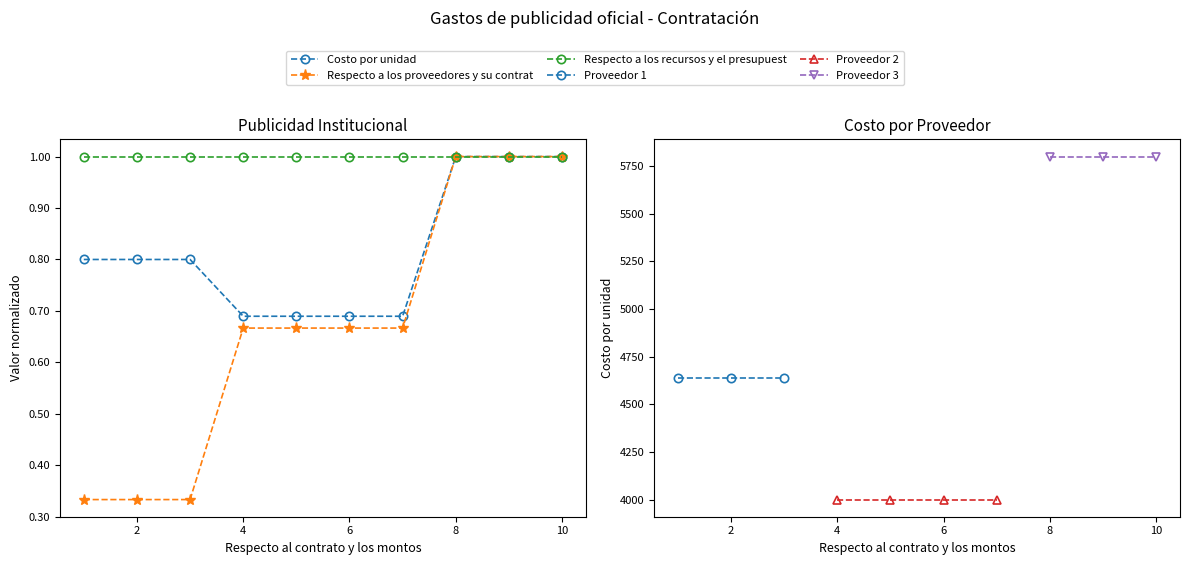

What is the sum of the Respecto a los proveedores y su contrat values at Difusion de Informacion Institucional 9 and Difusion de Informacion Institucional 8?

2.0